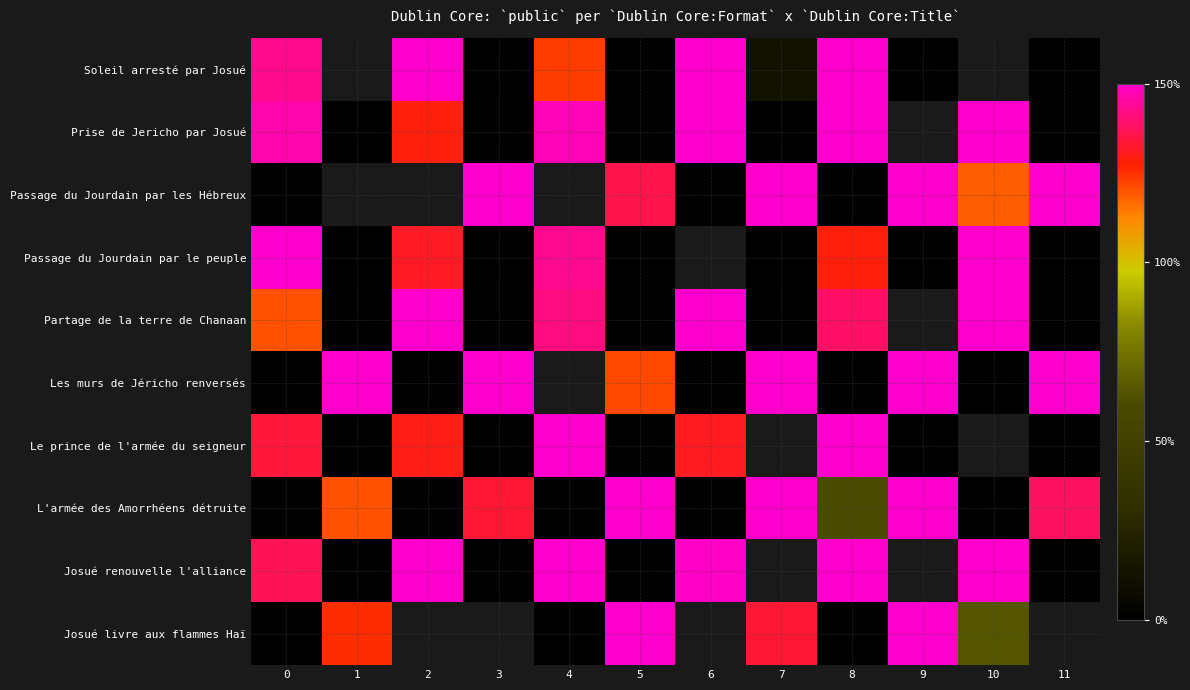

Where is Le prince de l'armée du seigneur nearest to the value 75?

2